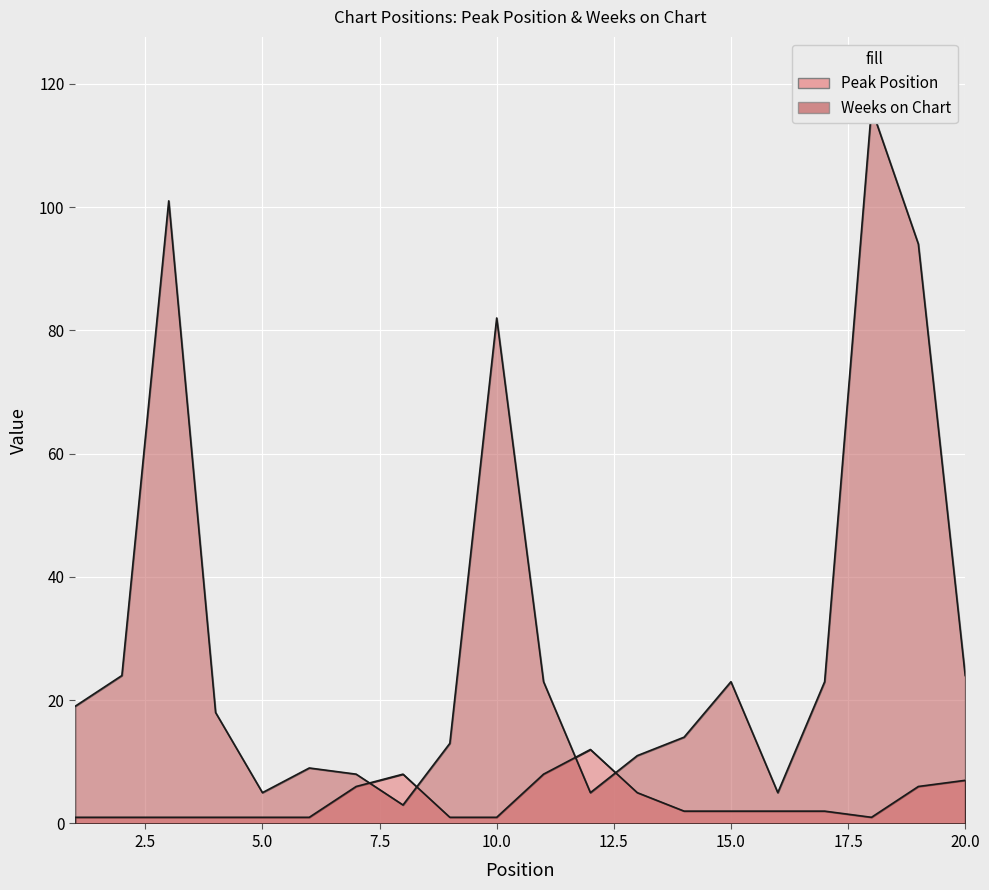

Reading left to right, transcribe all the data shown in this chart.

Peak Position: 1	1	1	1	1	1	6	8	1	1	8	12	5	2	2	2	2	1	6	7
Weeks on Chart: 19	24	101	18	5	9	8	3	13	82	23	5	11	14	23	5	23	116	94	24